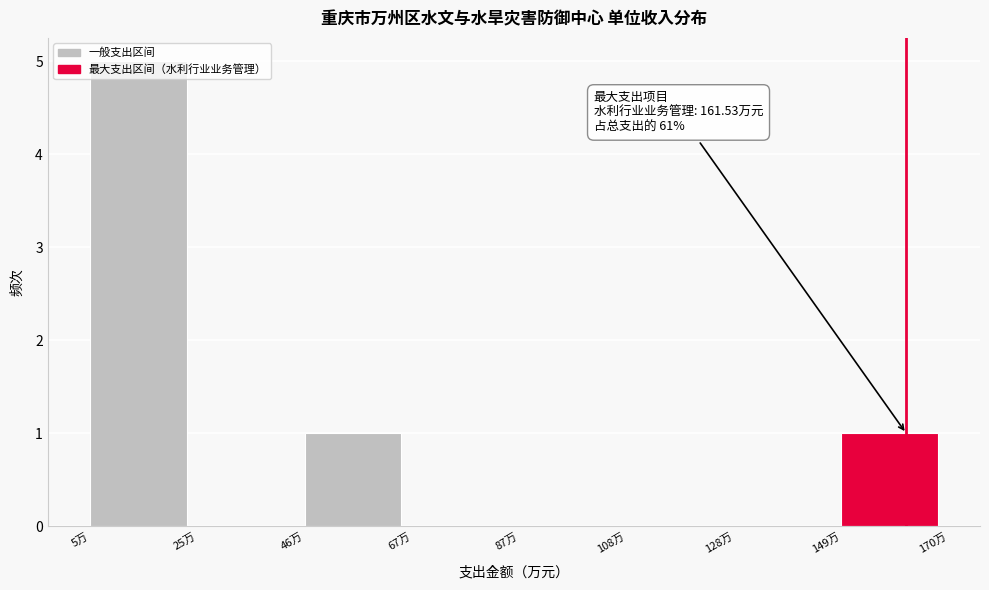

Over which range of the x-axis is the bar tallest?

5 to 25